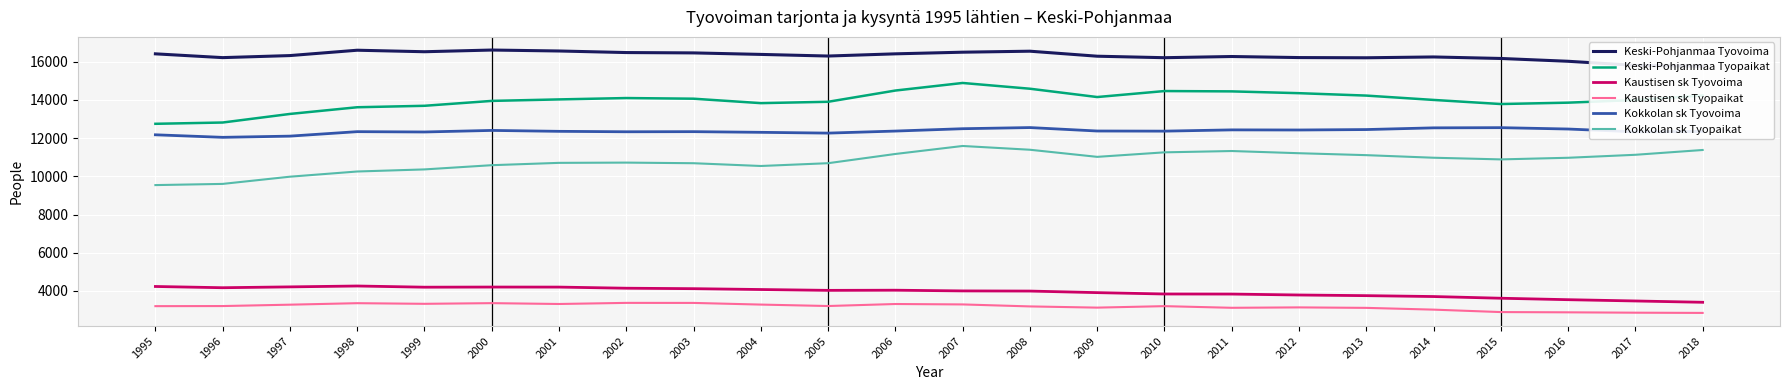

What is the minimum value for Kokkolan sk Tyopaikat?

9539